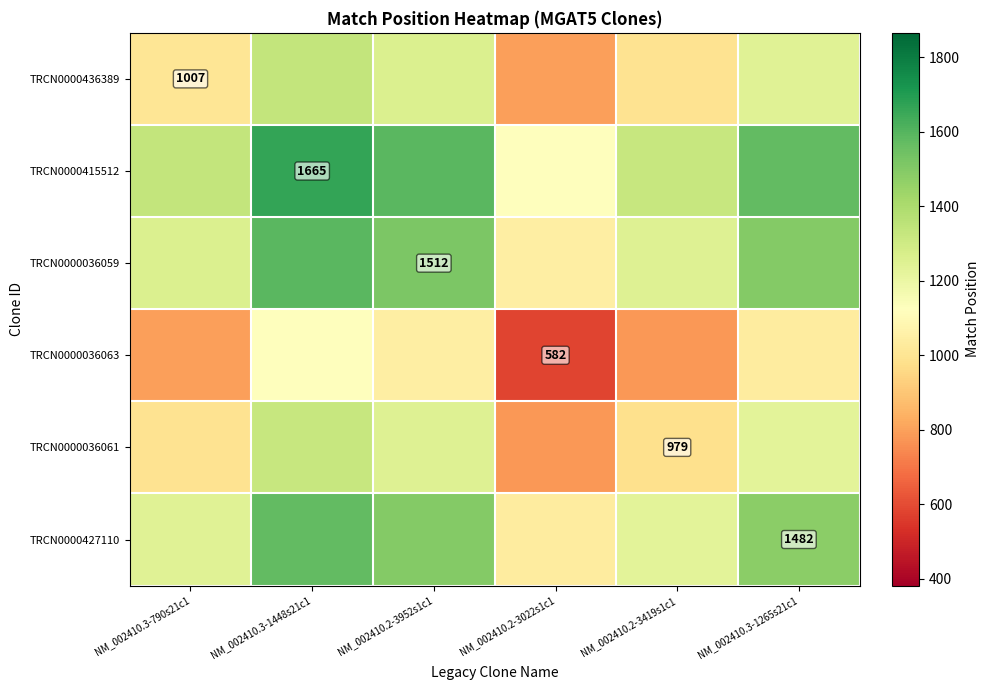

Count the number of data series in this chart.

6